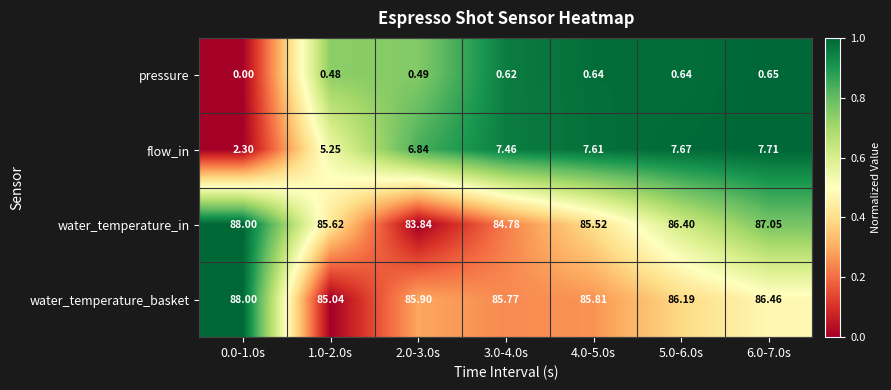

At 4.0-5.0s, list the series in order from smallest to largest.

pressure, flow_in, water_temperature_in, water_temperature_basket